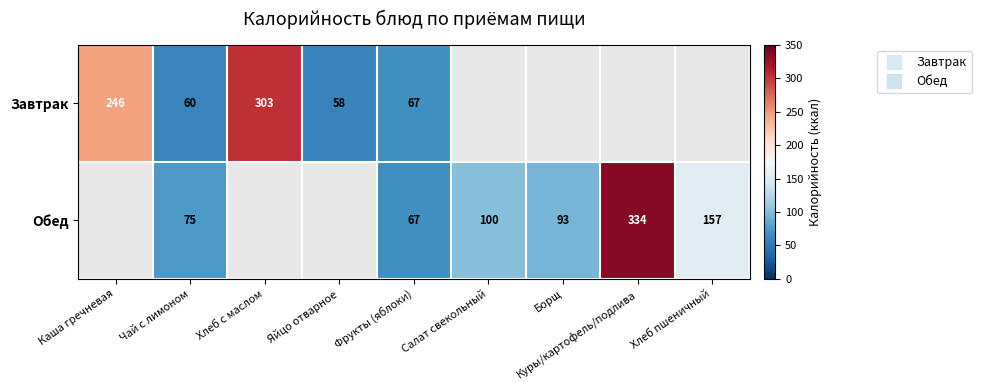

What value does the Обед series have at Куры/картофель/подлива?

334.0